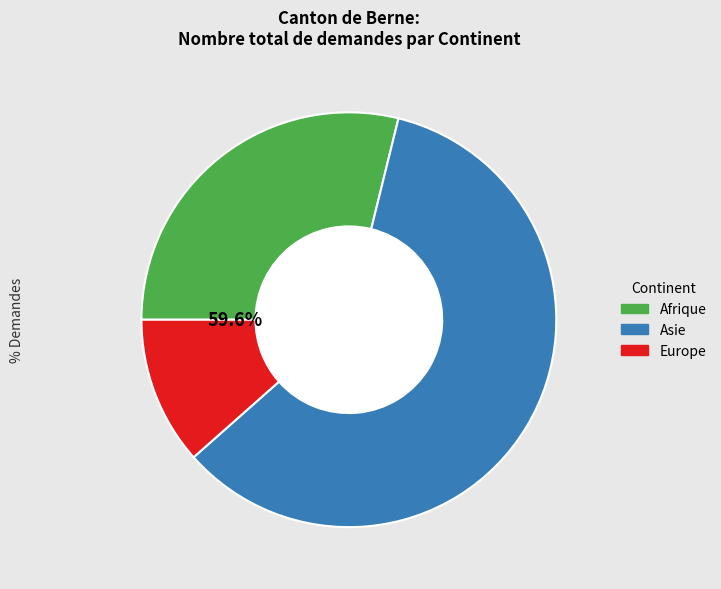

Is there a majority slice in this chart?

Yes